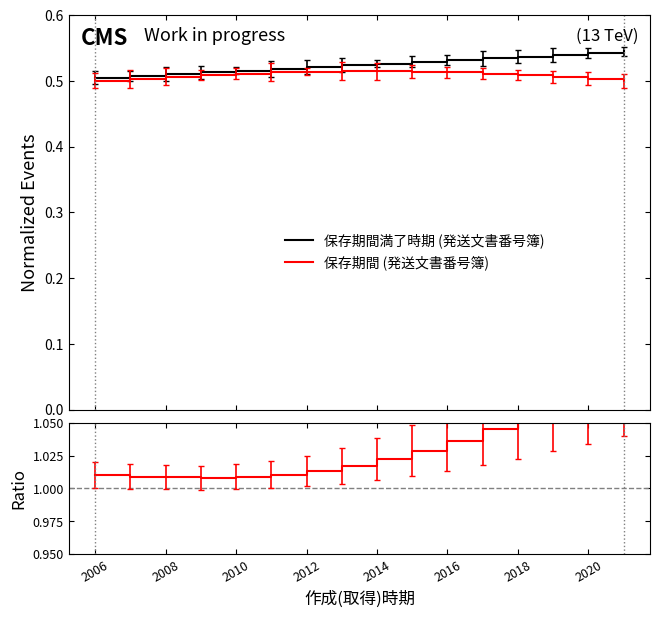

True or false: 保存期間満了時期 (発送文書番号簿) and 比率 cross at least once.

False